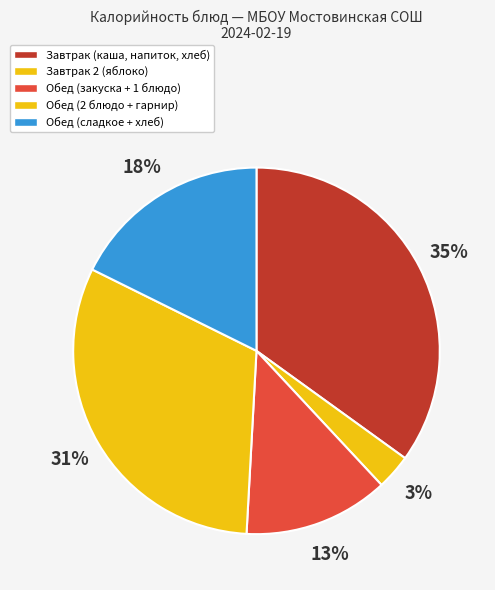

How many segments does this pie chart have?

5